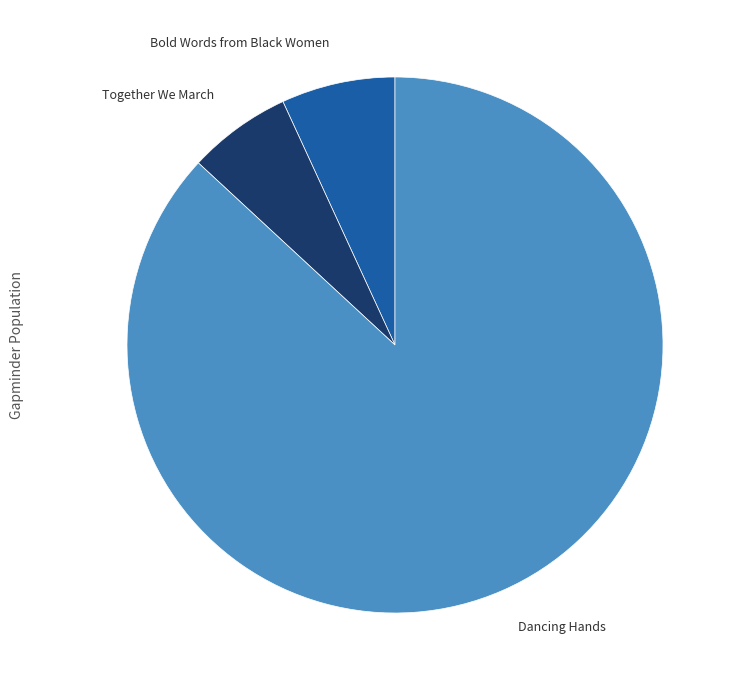

Count the number of slices in the pie.

3